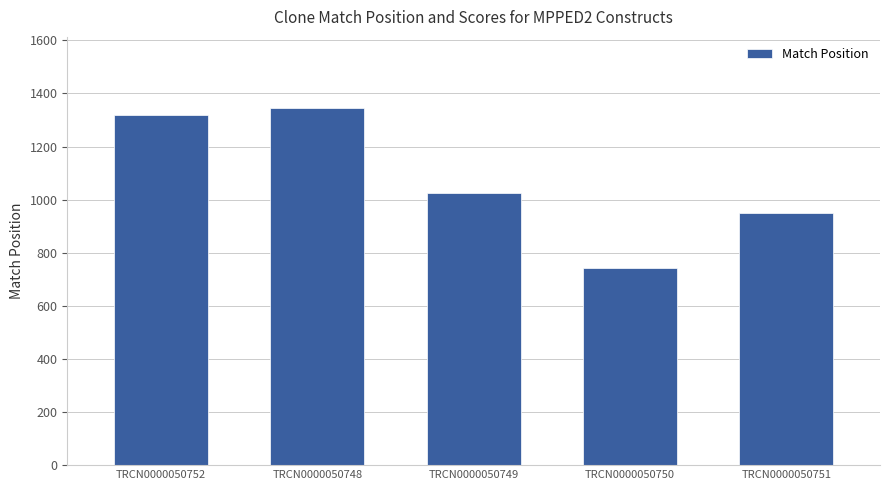

What value does the data have at TRCN0000050750, to the nearest 10?

740